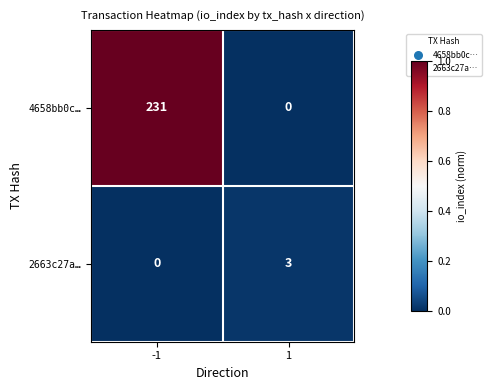

What is the difference between the highest and lowest values at 1?

3